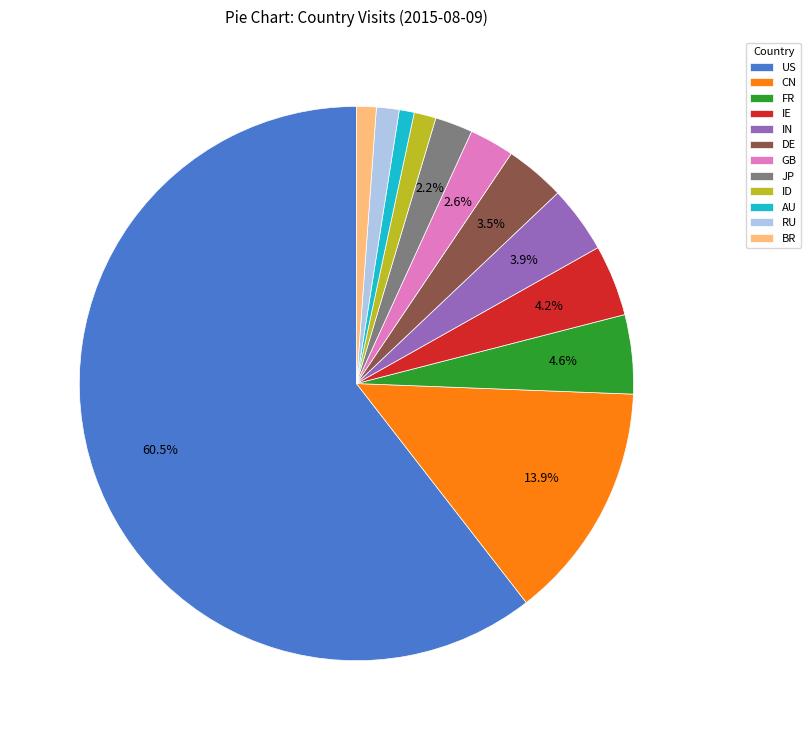

Which slice is the largest?

US